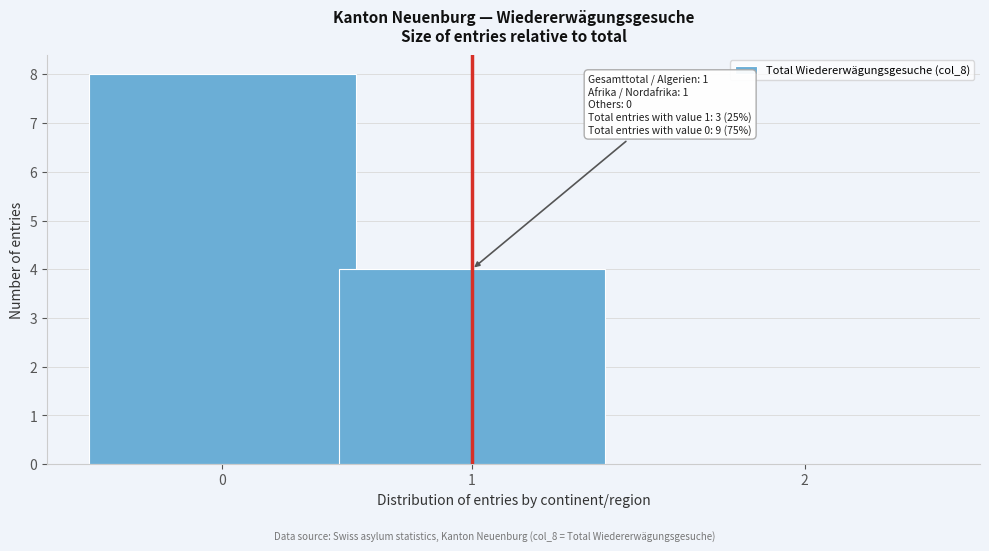

Reading left to right, what are all the values shown in this chart?

0=8	1=4	2=0